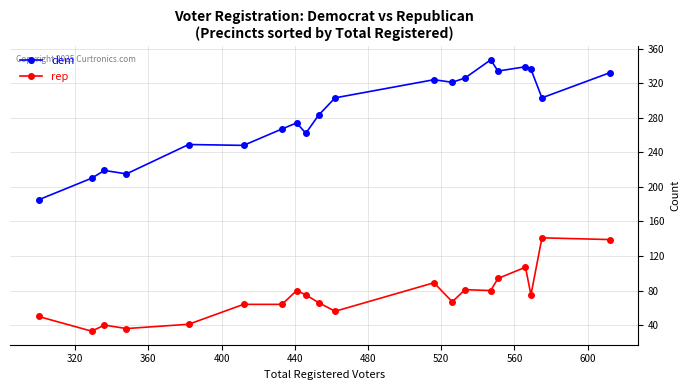

Which series has the largest total across all categories?

dem